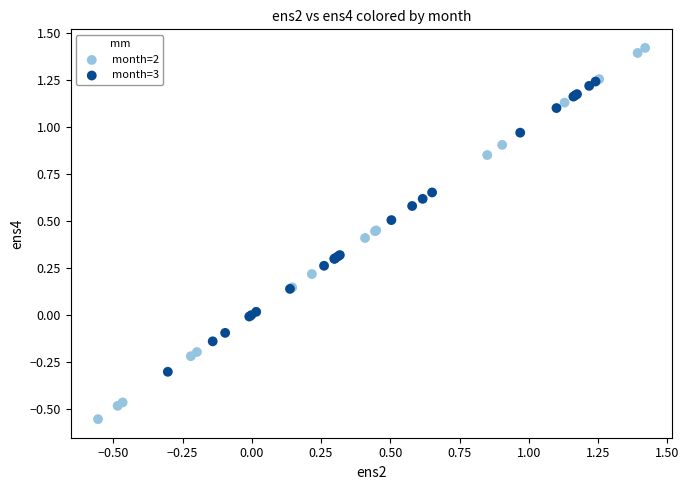

Which series contains the lowest Y value?

month=2